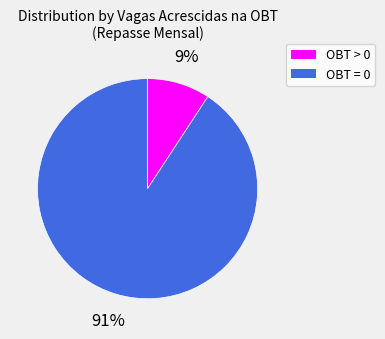

To the nearest percent, what is the average slice percentage?

50%